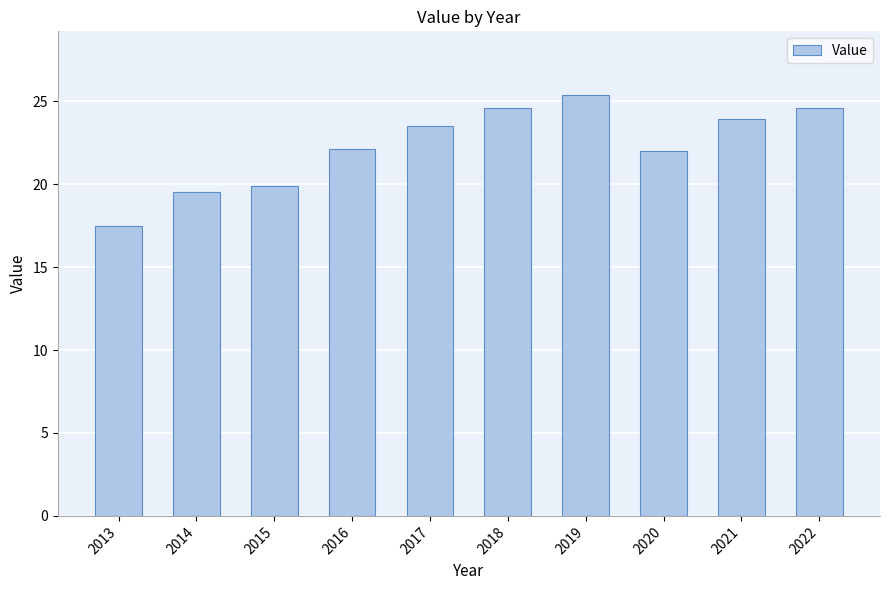

Are the bars grouped side by side (vs. stacked)?

No